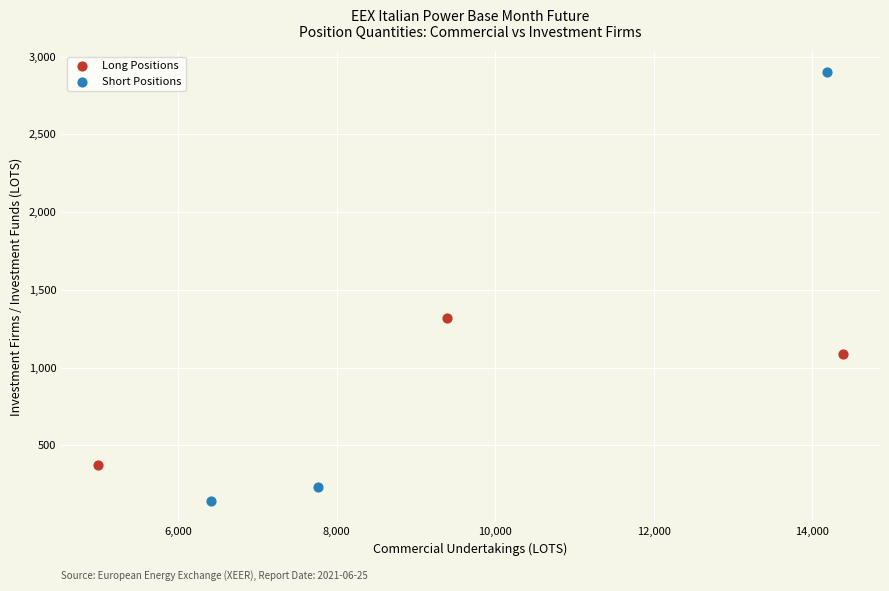

Which series reaches the minimum Y coordinate?

Short Positions